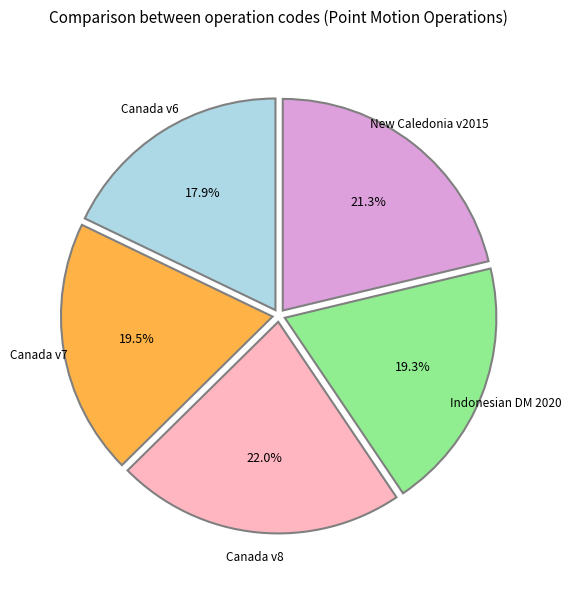

Is there any slice that represents more than half of the pie?

No